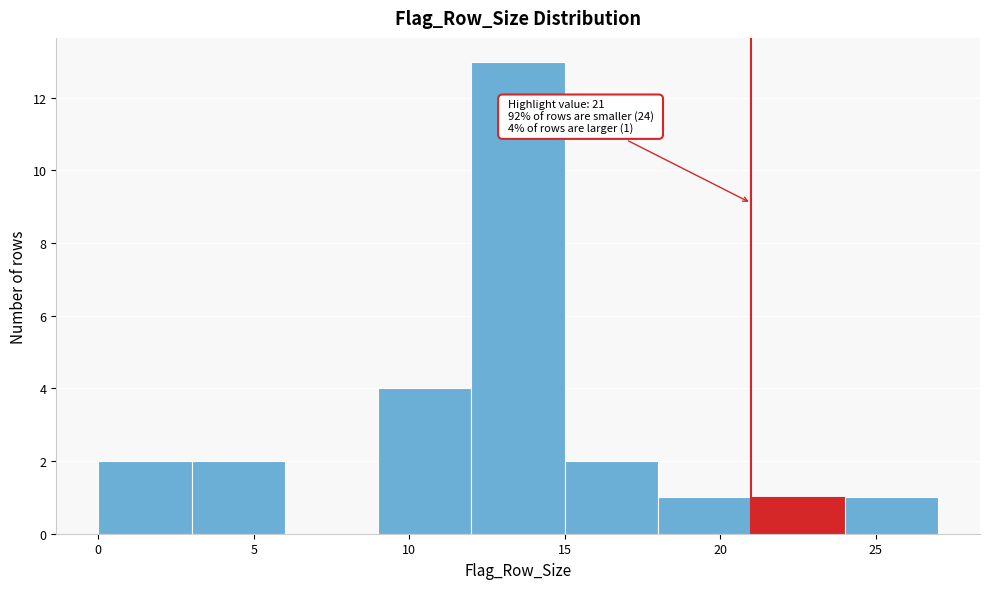

Which range on the x-axis has the tallest bar?

12 to 15